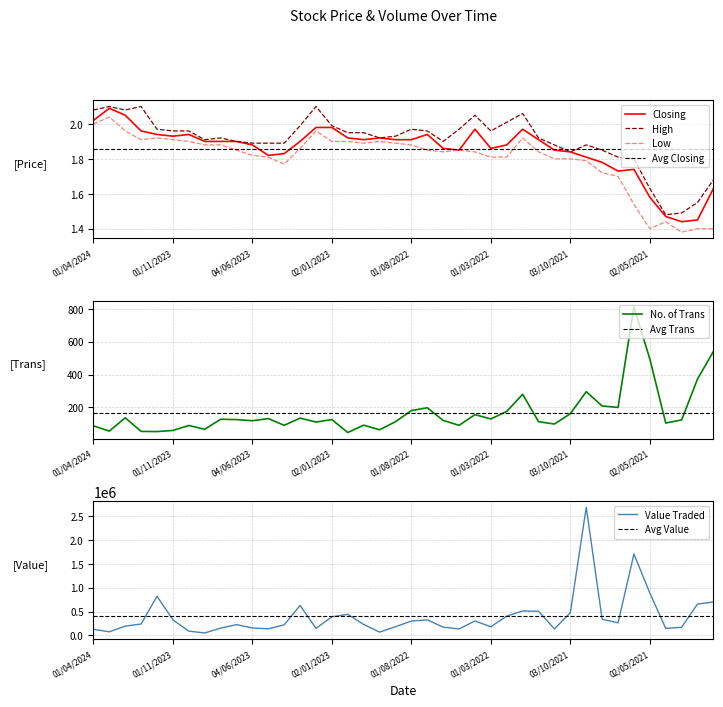

What is the difference between the maximum and minimum values in the High series?

0.6